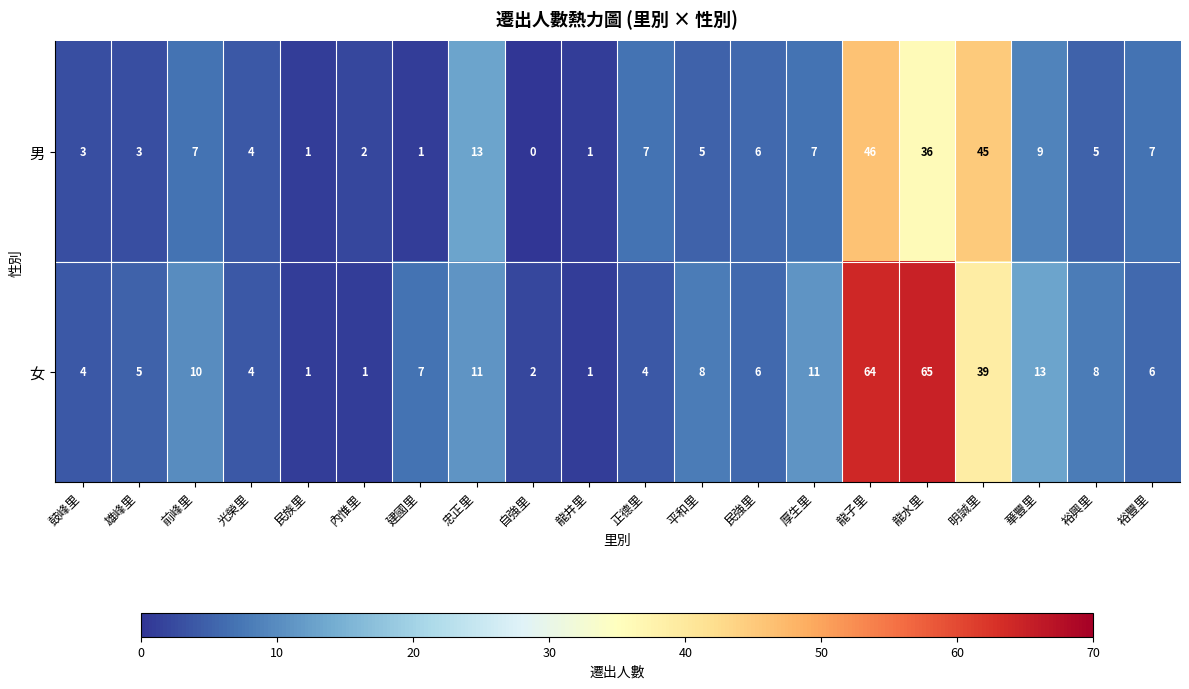

Which series changed the most between 內惟里 and 正德里?

男